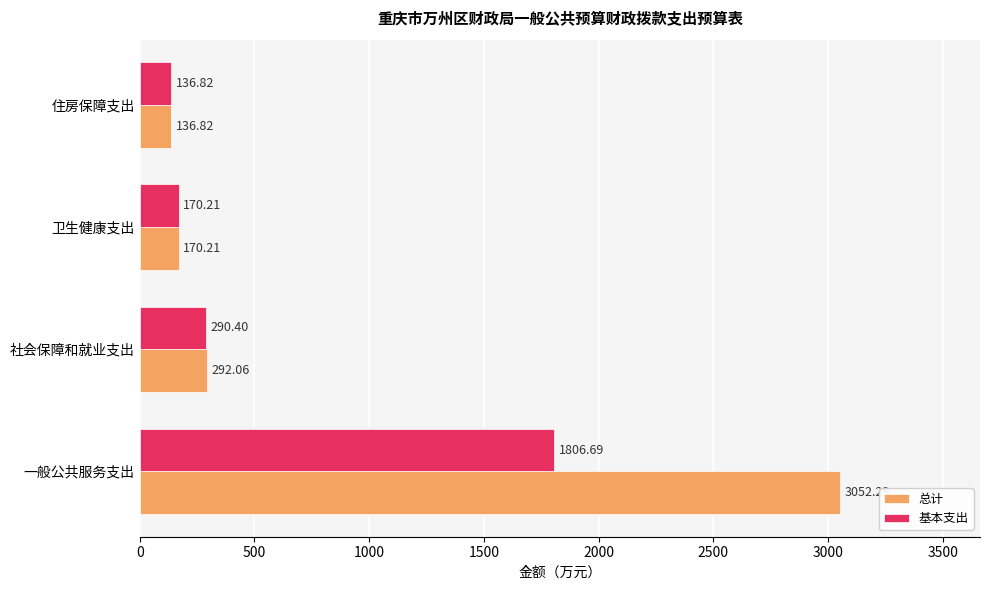

Which series has the largest total across all categories?

总计